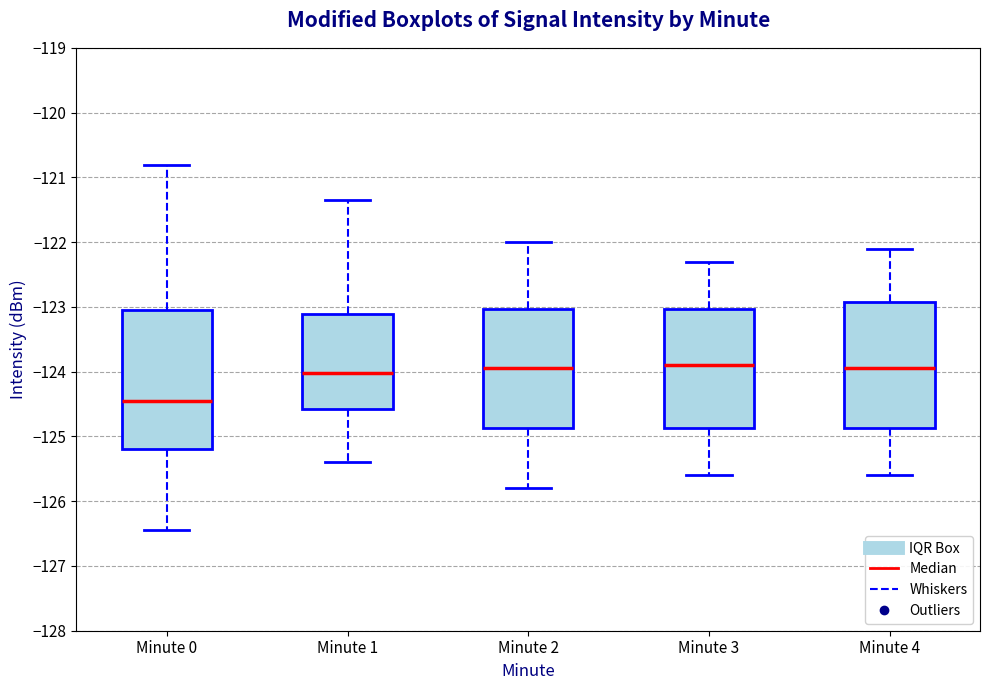

Comparing the boxes themselves (not the whiskers), which one is the tallest?

Minute 0